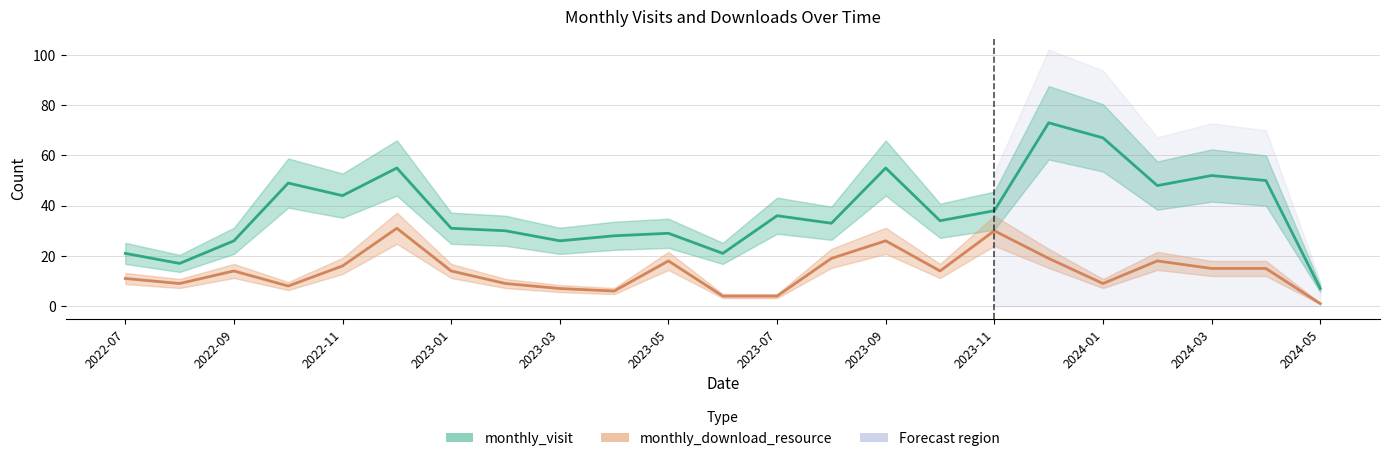

True or false: monthly_visit and monthly_download_resource cross at least once.

False